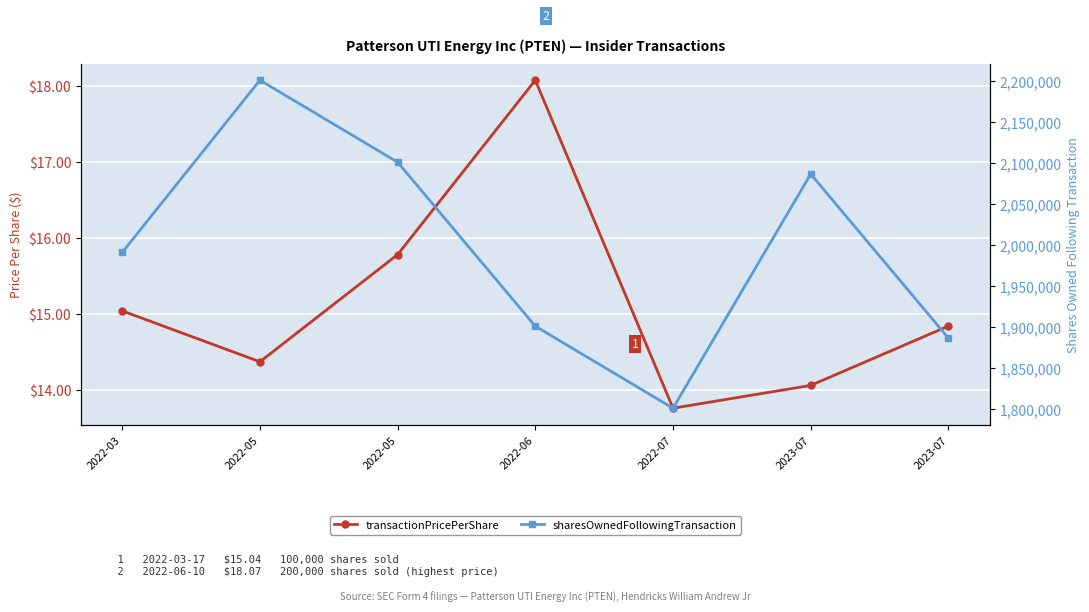

True or false: sharesOwnedFollowingTransaction and transactionPricePerShare cross at least once.

False